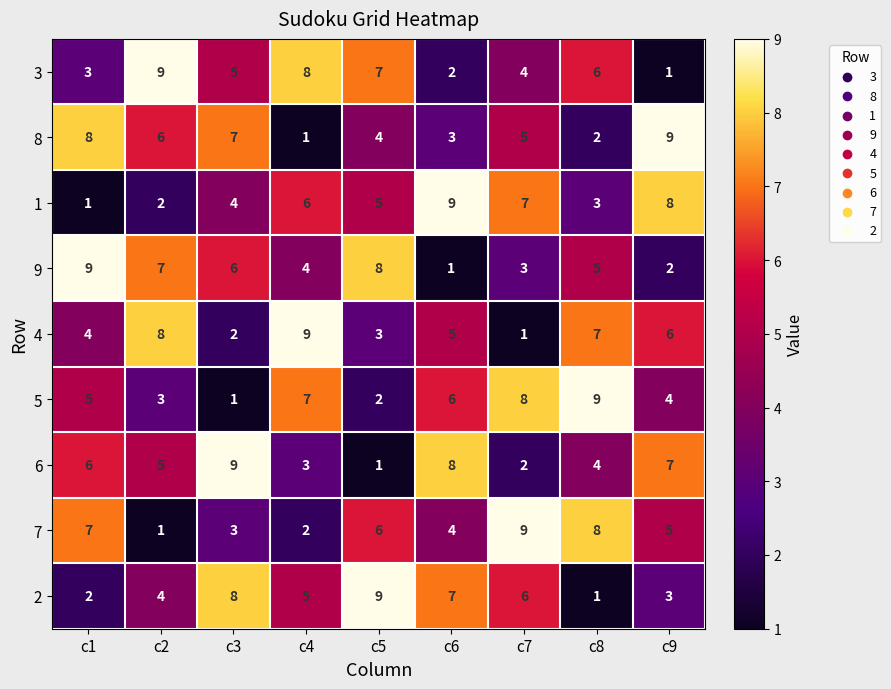

List the labels in order of 1 value, smallest first.

c1, c2, c8, c3, c5, c4, c7, c9, c6